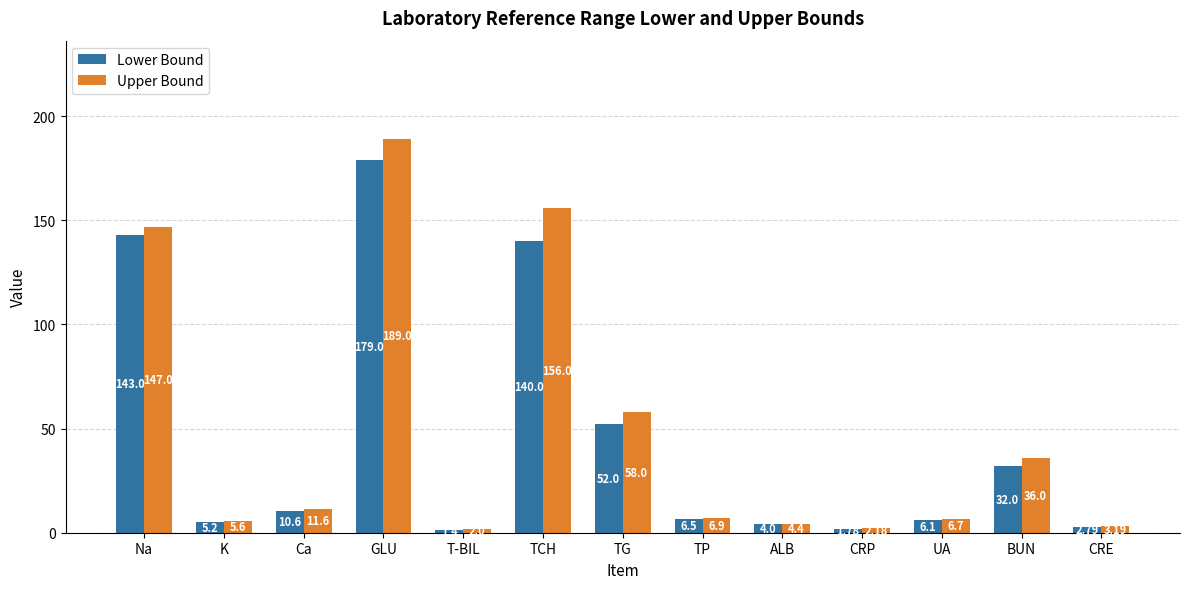

True or false: Upper Bound has a value of 2.0 at T-BIL.

True